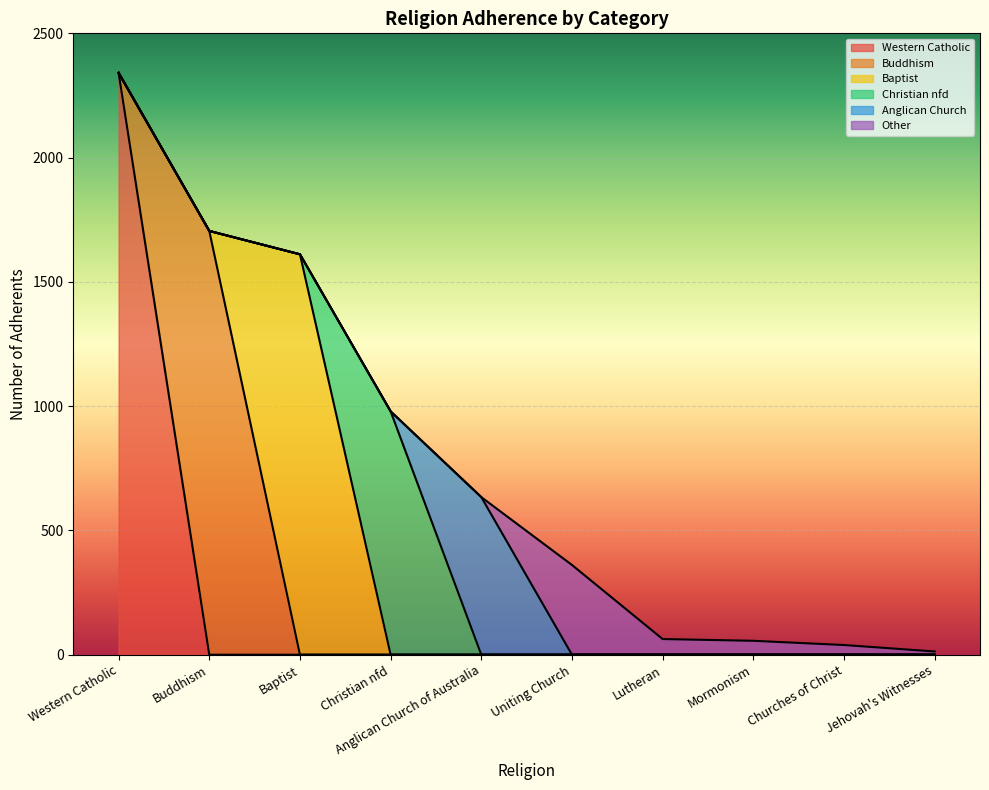

Where is Lutheran nearest to the value 31?

1